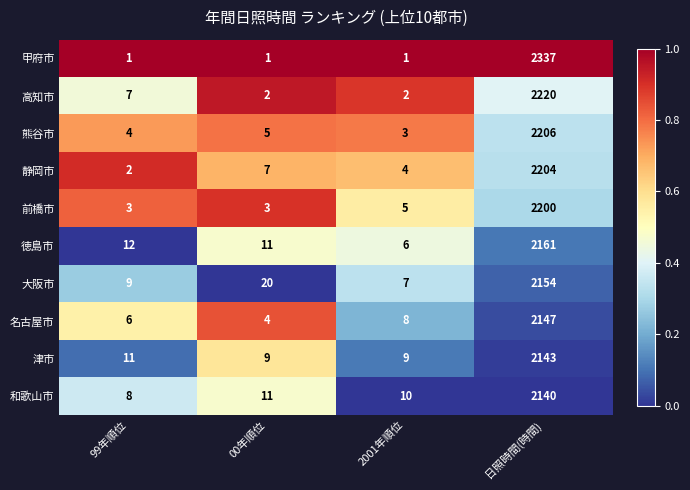

The 甲府市 series shows 1 at 99年順位. True or false?

True